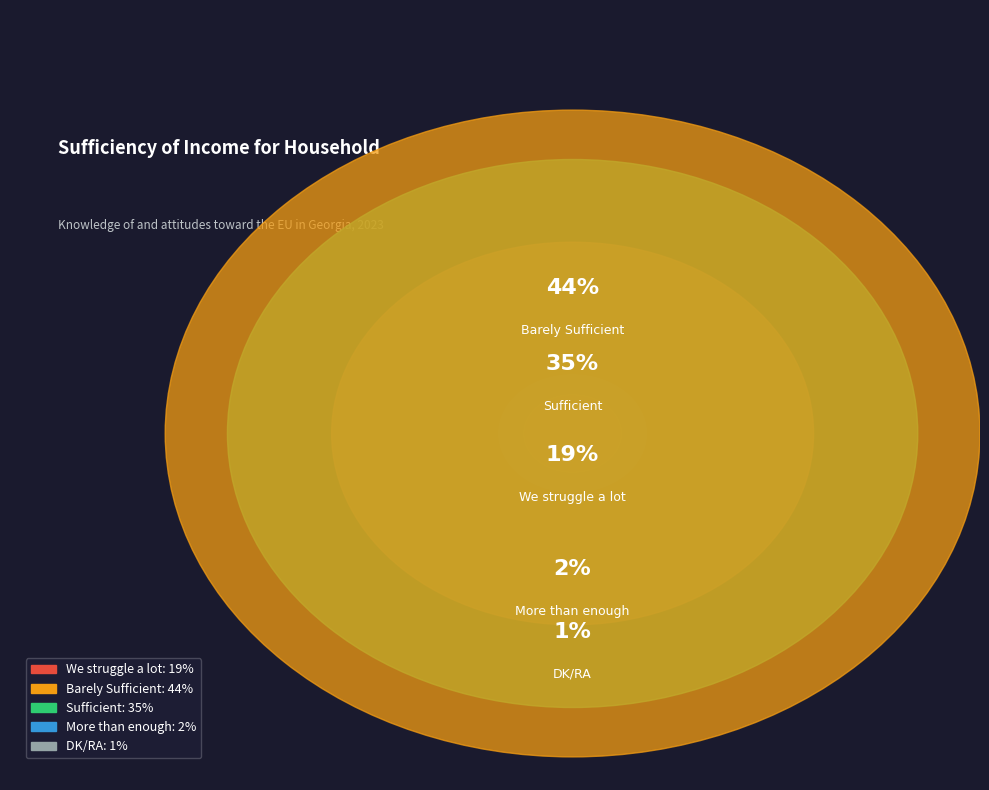

Does Barely Sufficient account for over 50% of the chart?

No